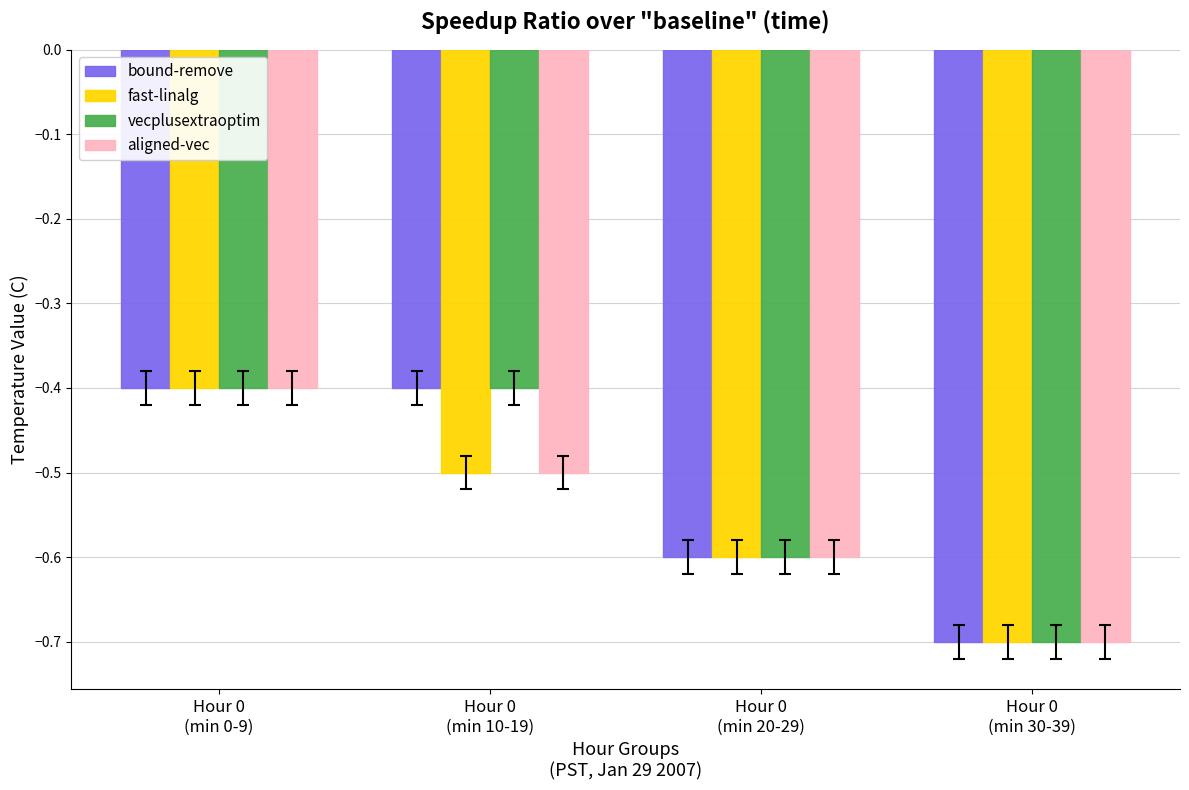

How many groups of bars are there?

4